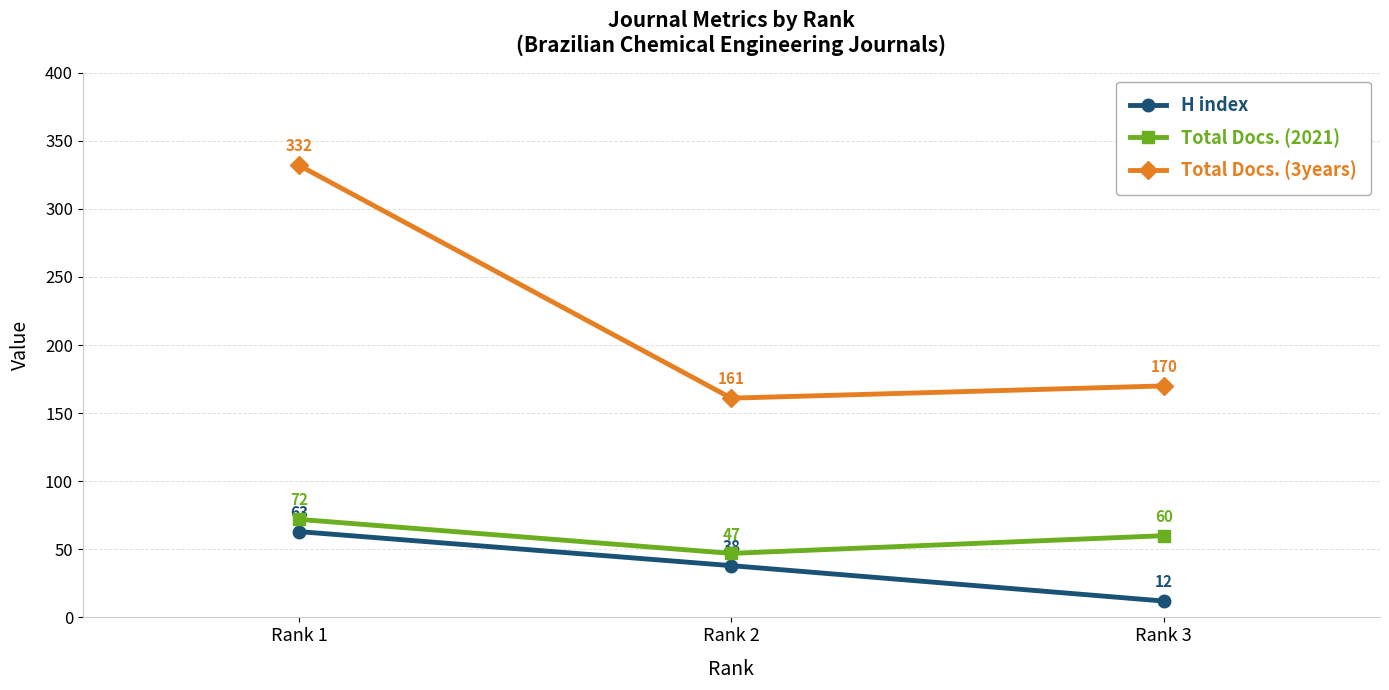

At which label does H index reach its peak?

Rank 1